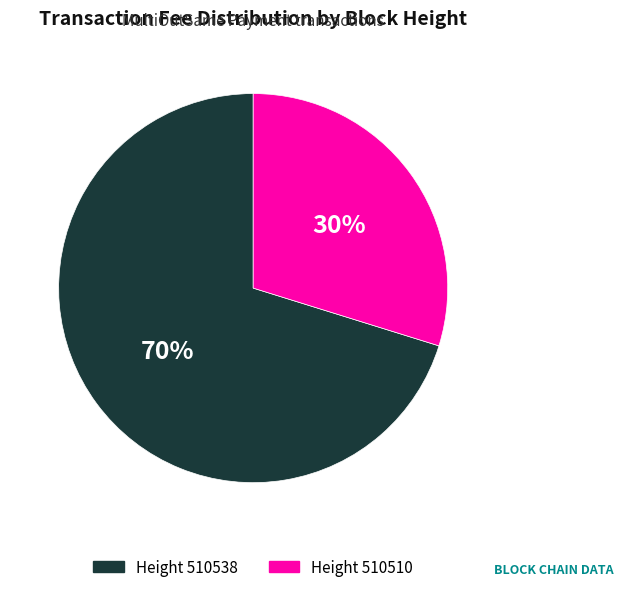

To the nearest percent, what is the average slice percentage?

50%